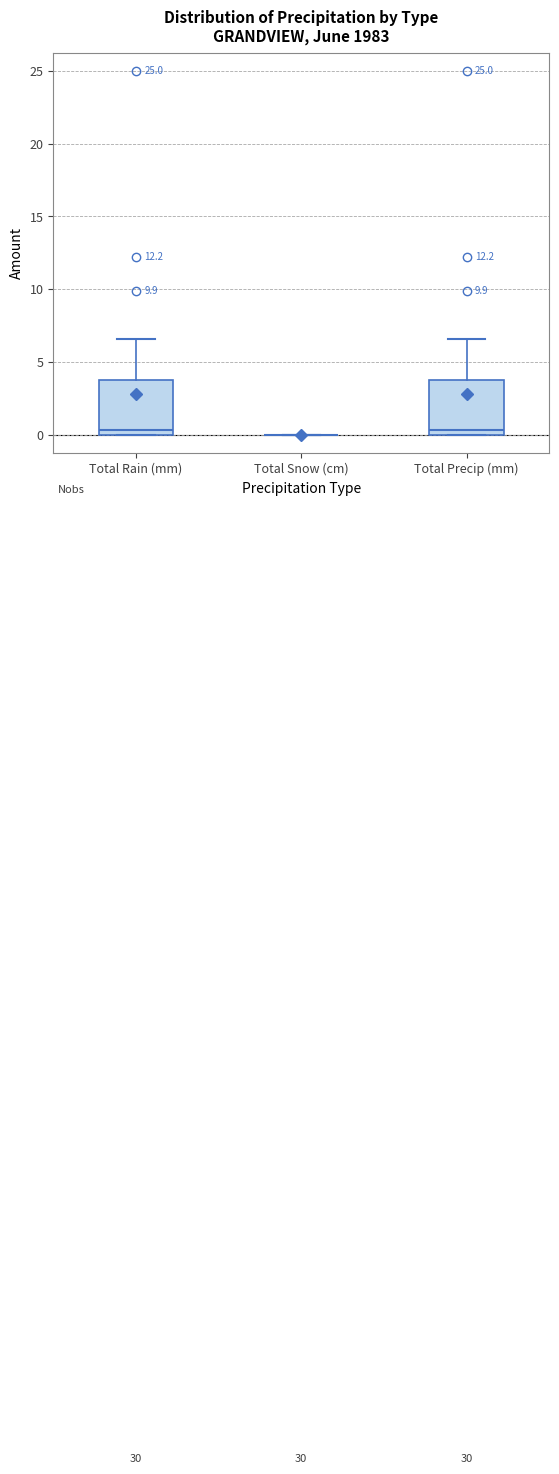

Reading left to right, transcribe this box plot: for each box, give where its median line is, the range the box spans, and where its two whiskers end, as read against the y-axis. The values are not printed on the chart, so give them approximately, as read against the axis.

Total Rain (mm): median 0.5, box 0.0 to 4.0, whiskers 0.0 to 6.5
Total Snow (cm): box collapsed to a line at 0.0, whiskers 0.0 to 0.0
Total Precip (mm): median 0.5, box 0.0 to 4.0, whiskers 0.0 to 6.5